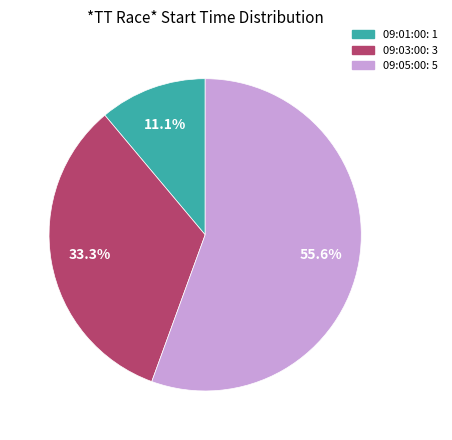

Which slice is the largest?

09:05:00